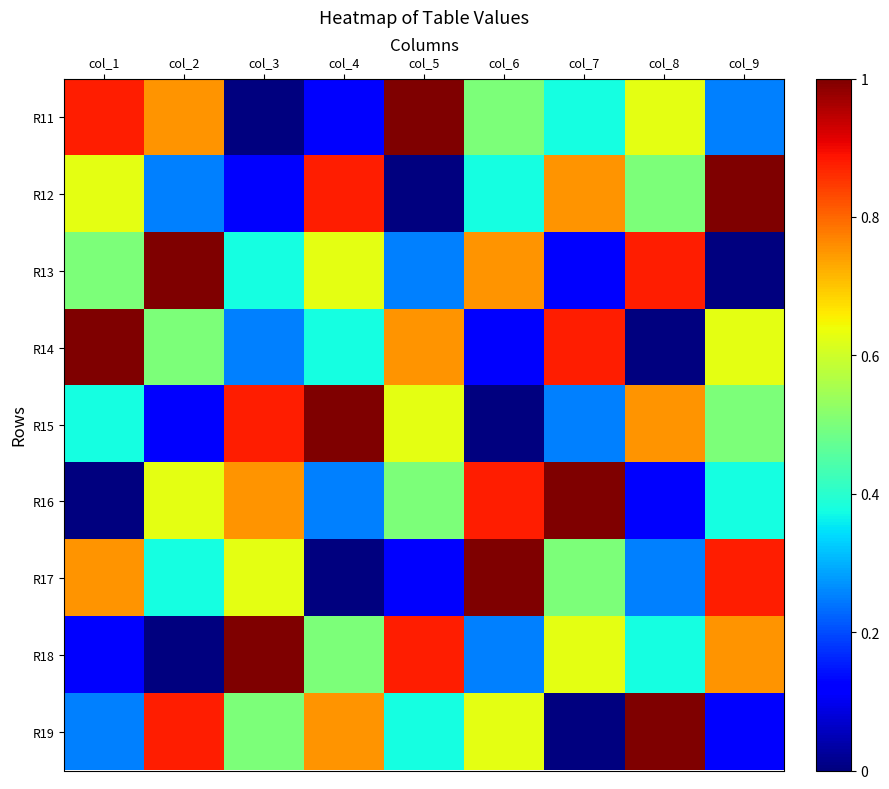

Rank the series at col_4 from highest to lowest value.

R15, R12, R19, R13, R18, R14, R16, R11, R17